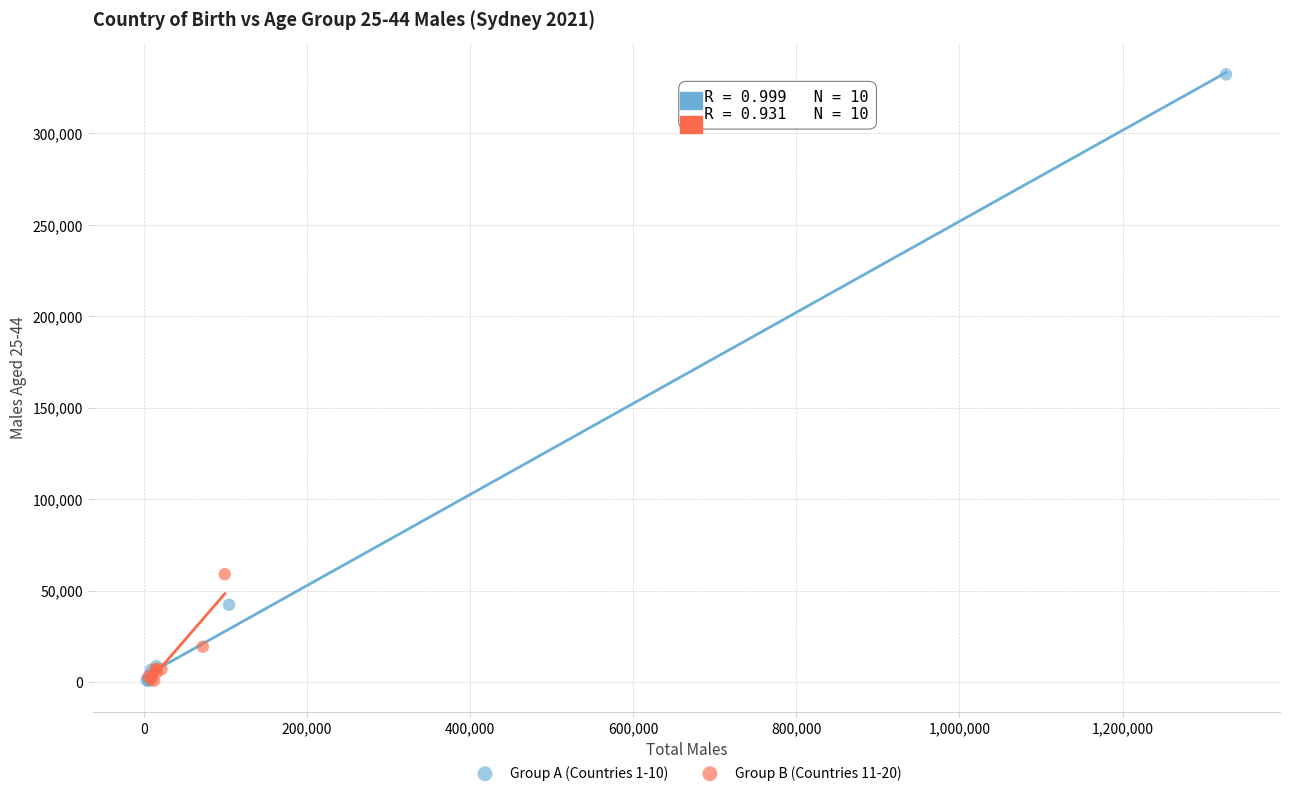

Which series has the widest spread of Y values?

Group A (Countries 1-10)